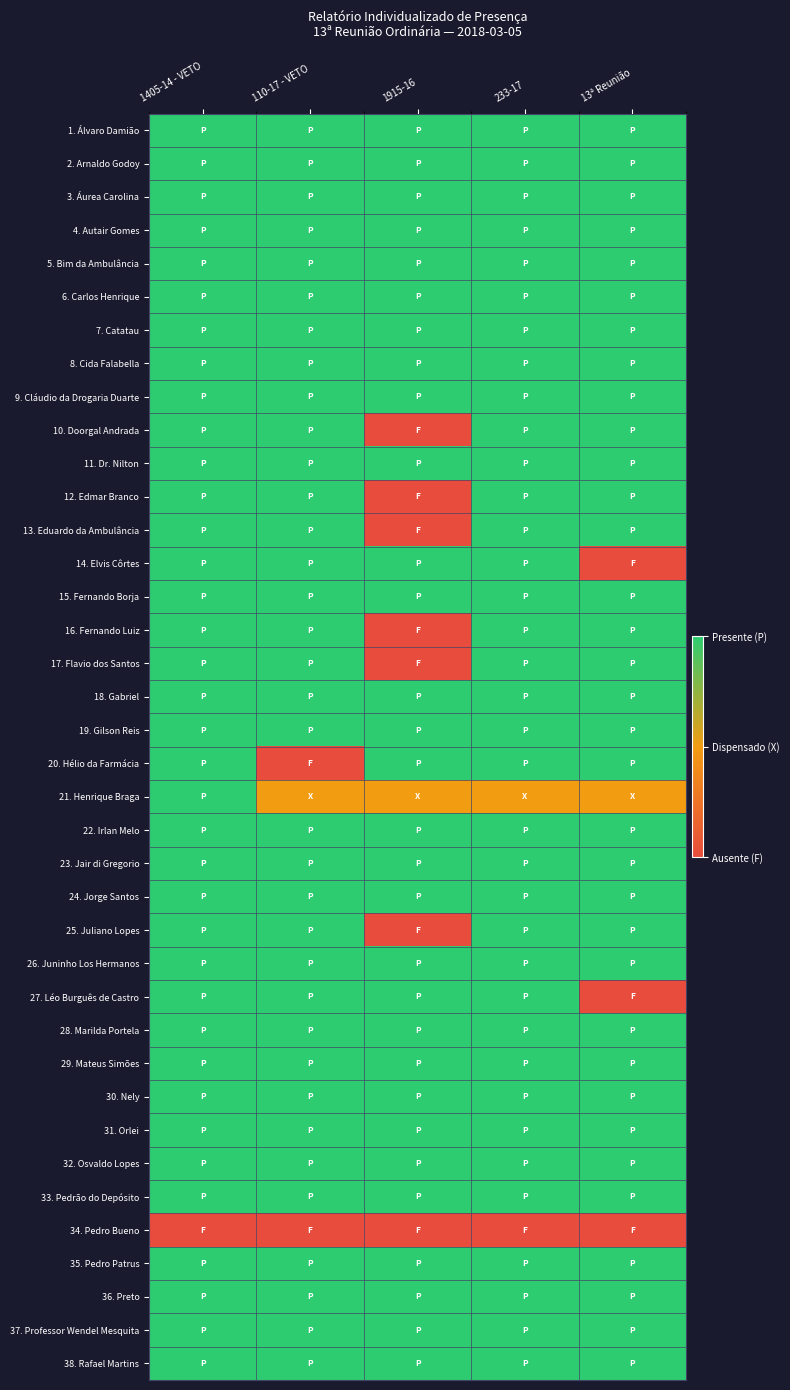

What is the difference between the highest and lowest values at 13ª Reunião?

1.0